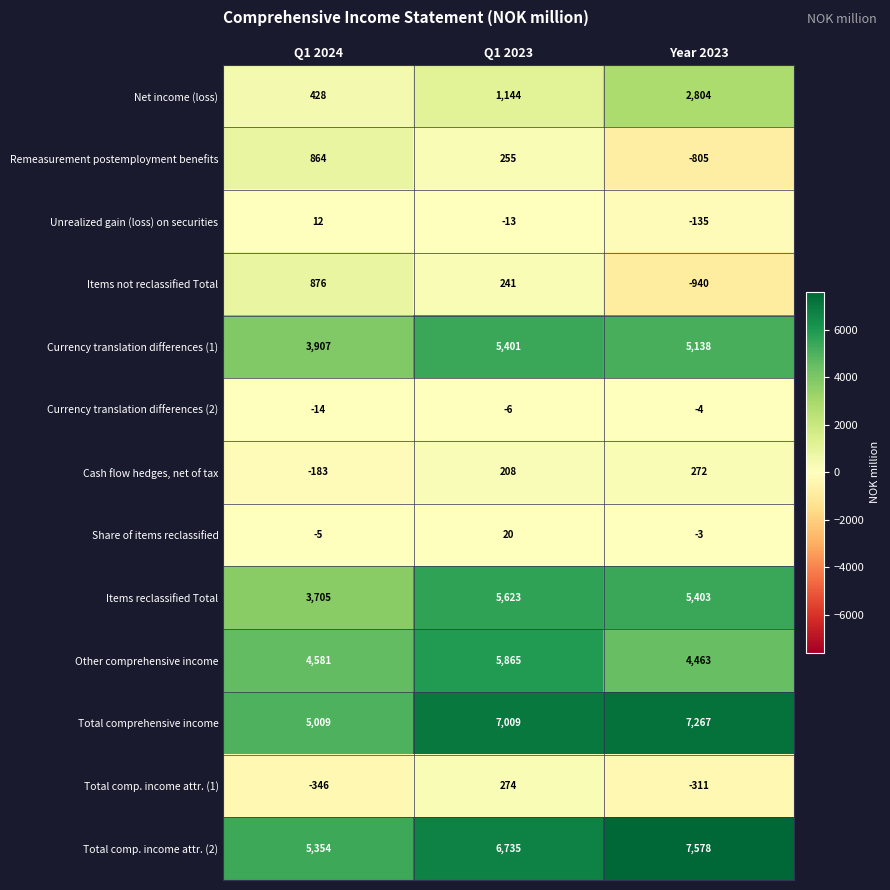

What is the spread (max minus min) of values at Q1 2023?

7022